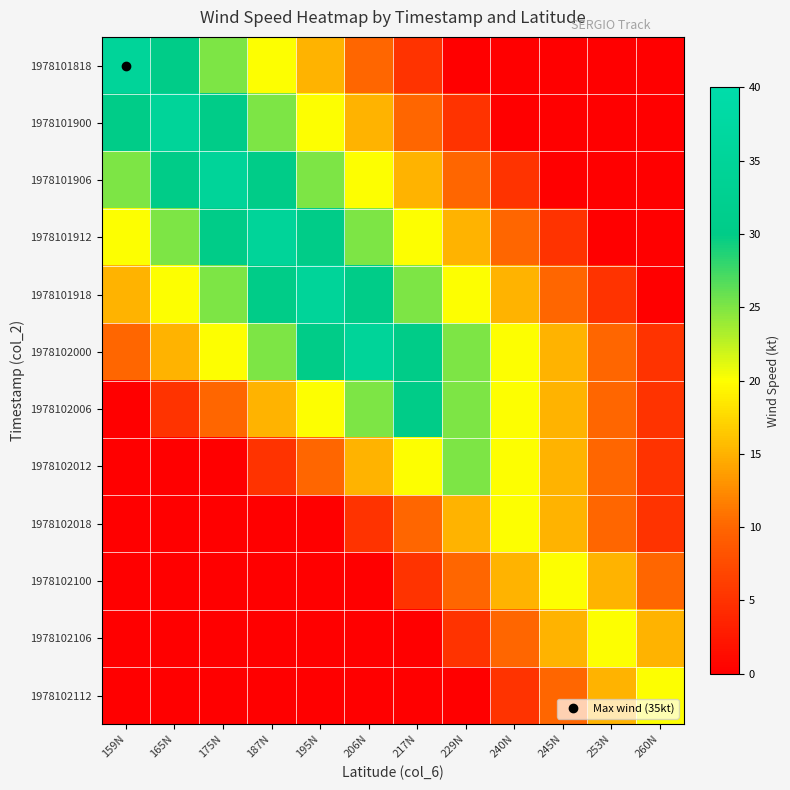

Which category has the highest value across all series?

159N